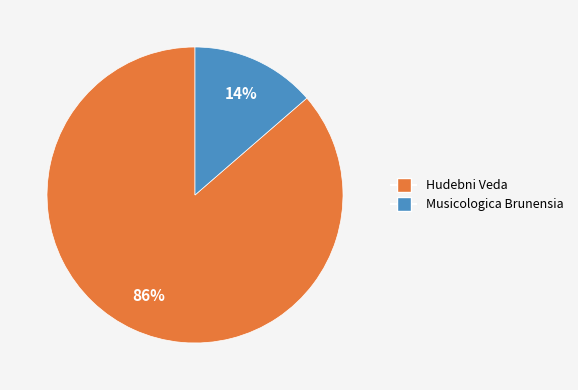

Rank the categories by value from lowest to highest.

Musicologica Brunensia, Hudebni Veda